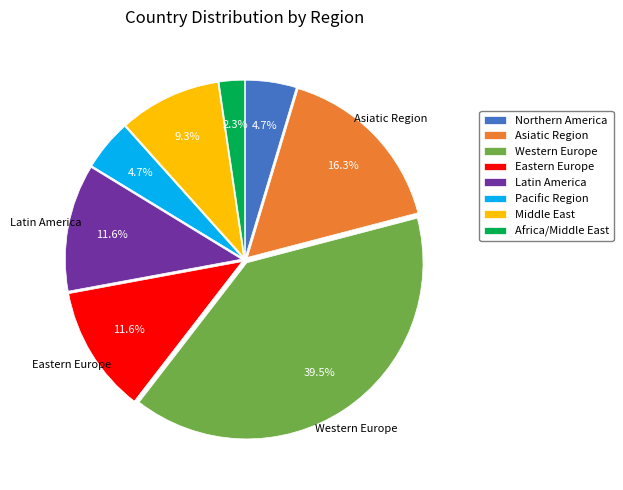

What percentage do Africa/Middle East and Northern America together represent?

7.0%